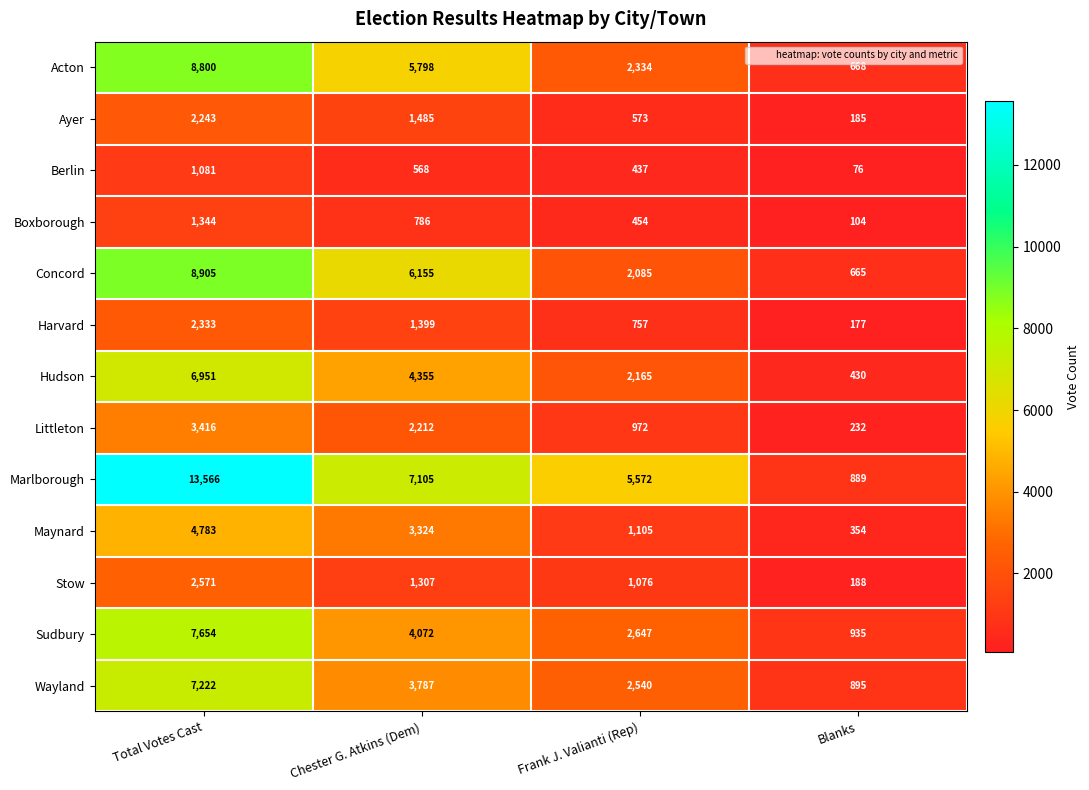

What is the spread (max minus min) of values at Frank J. Valianti (Rep)?

5135